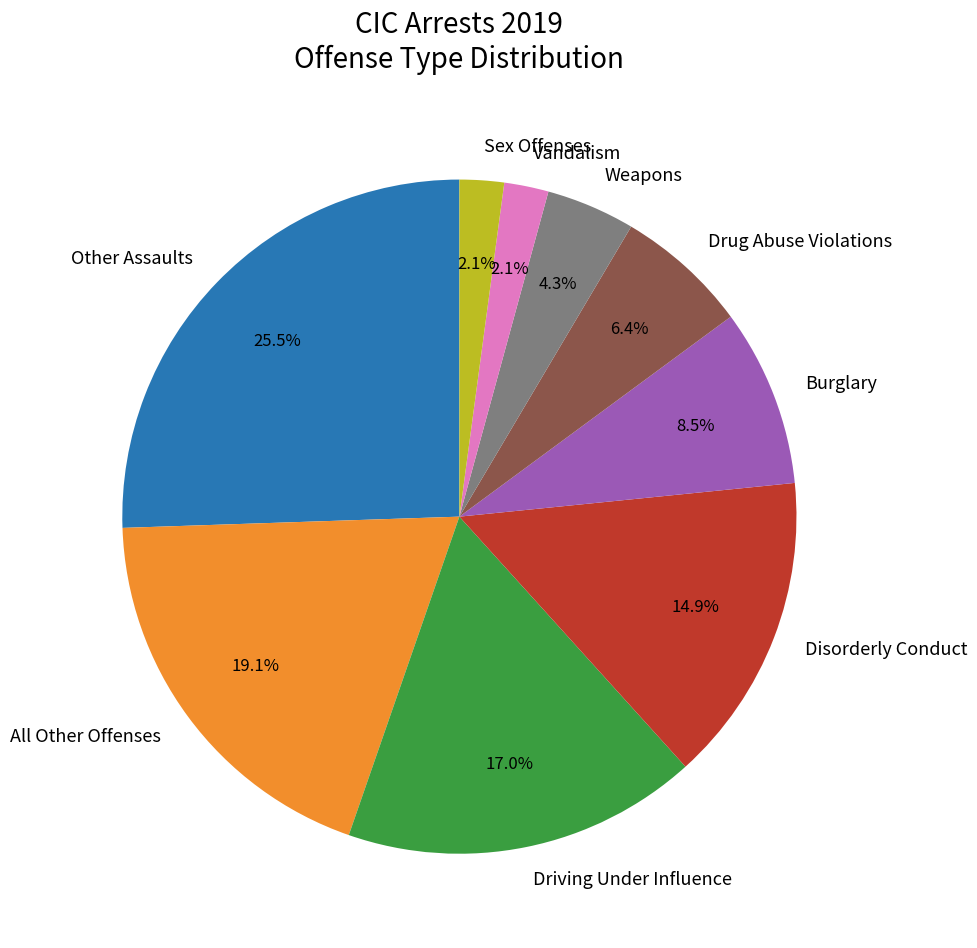

Does All Other Offenses account for over 50% of the chart?

No